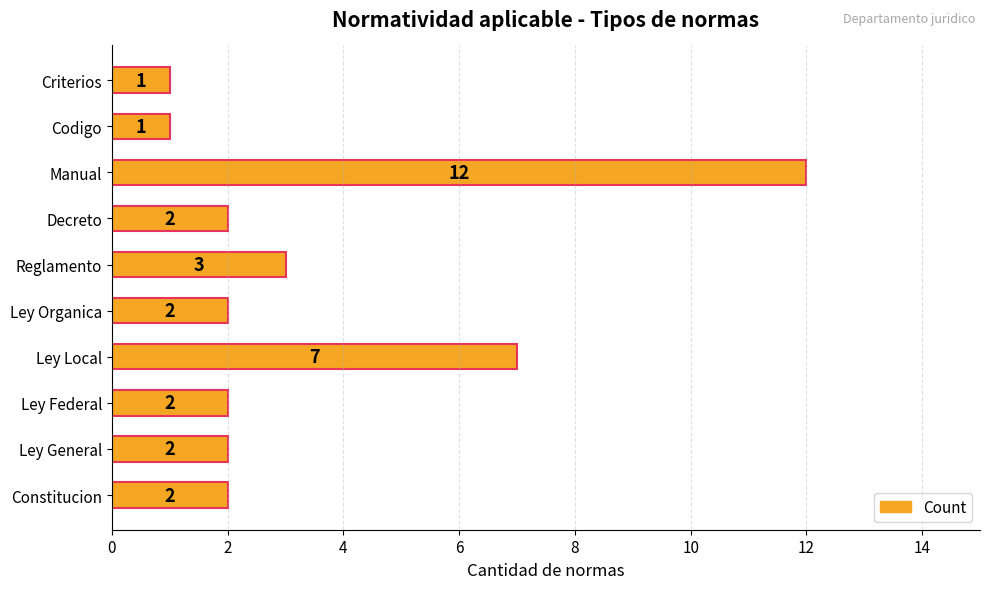

The value at Ley Local is 9. True or false?

False